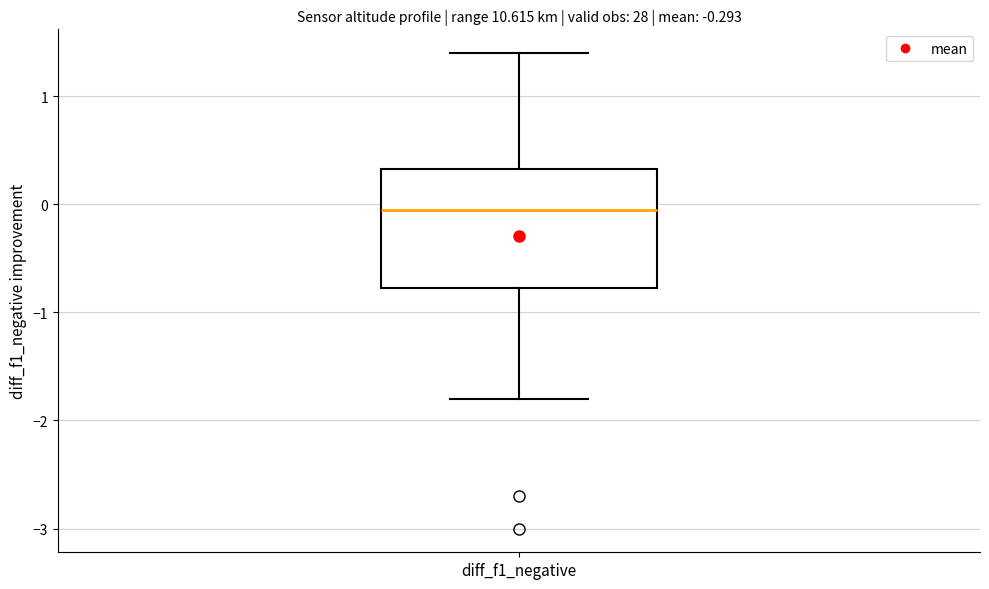

Where is the lower edge of the box for diff_f1_negative on the y-axis? The values are not printed on the chart, so give them approximately, as read against the axis.

-0.8